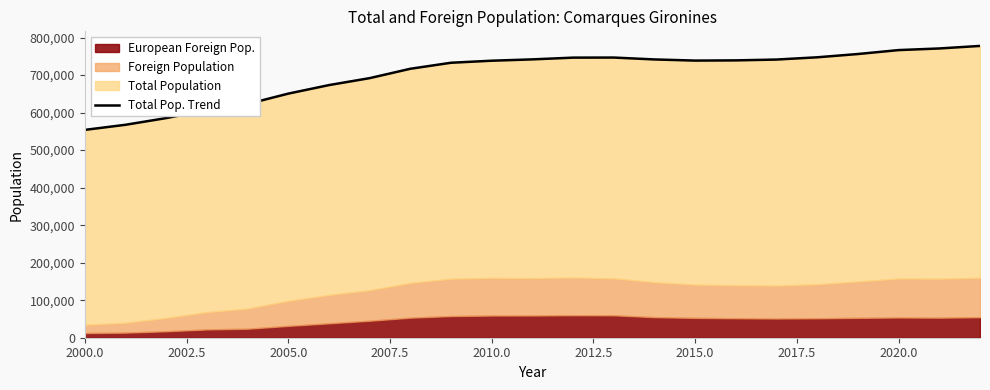

Does the chart display data point markers on the line(s)?

No